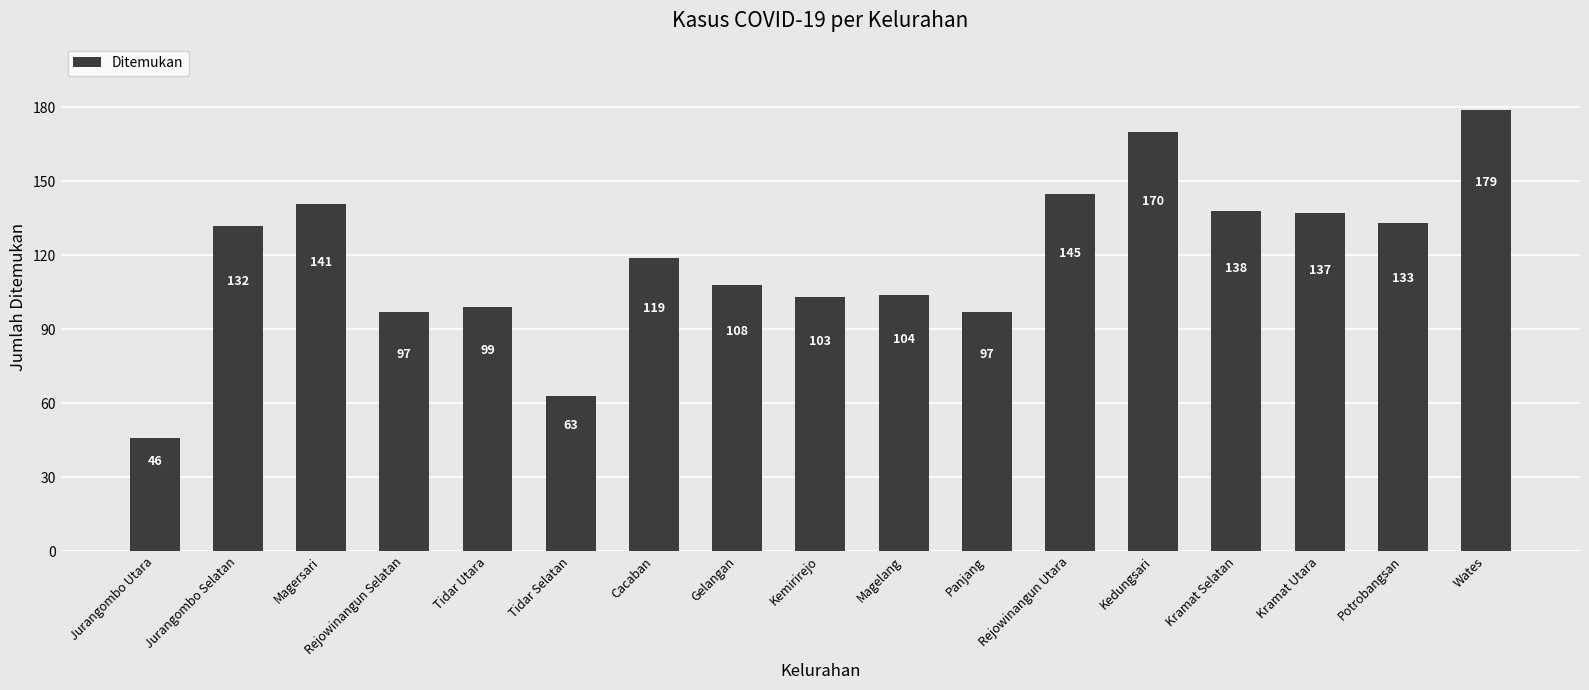

Reading left to right, extract all data points from this chart.

Jurangombo Utara=46	Jurangombo Selatan=132	Magersari=141	Rejowinangun Selatan=97	Tidar Utara=99	Tidar Selatan=63	Cacaban=119	Gelangan=108	Kemirirejo=103	Magelang=104	Panjang=97	Rejowinangun Utara=145	Kedungsari=170	Kramat Selatan=138	Kramat Utara=137	Potrobangsan=133	Wates=179